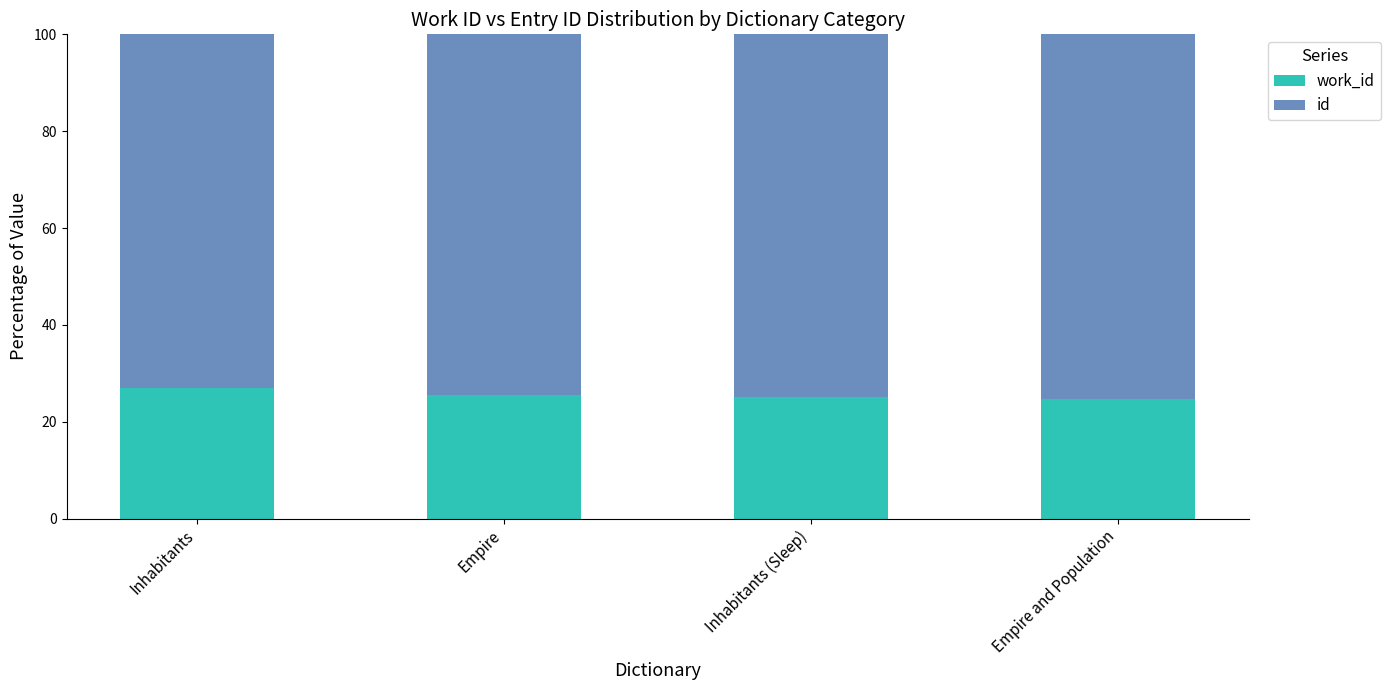

What is the total value across all series at Empire and Population?

100.0